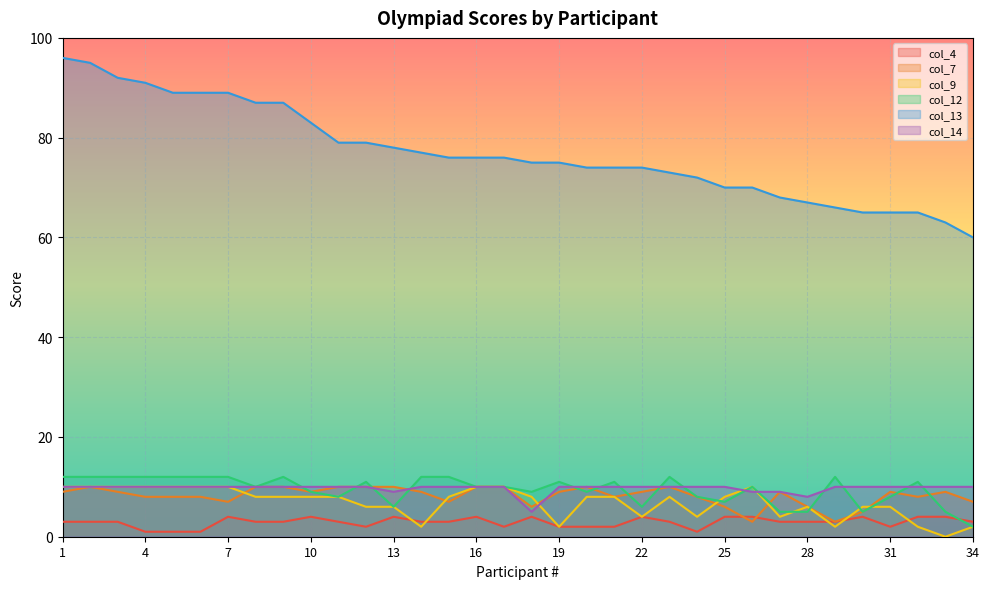

What is the greatest value displayed?

96